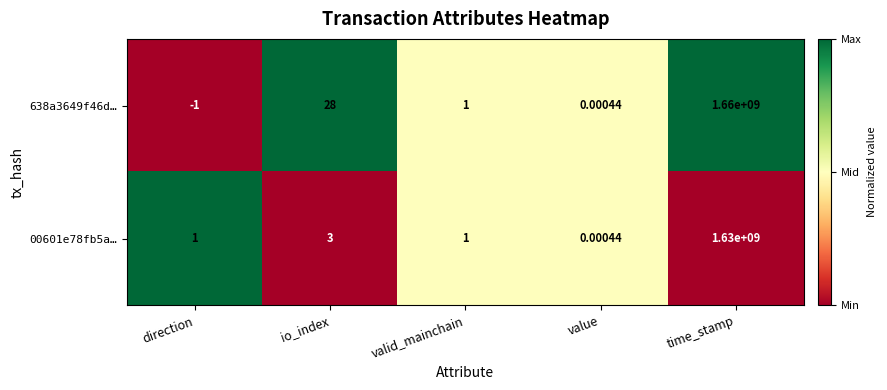

At which category is the sum across all series the highest?

time_stamp